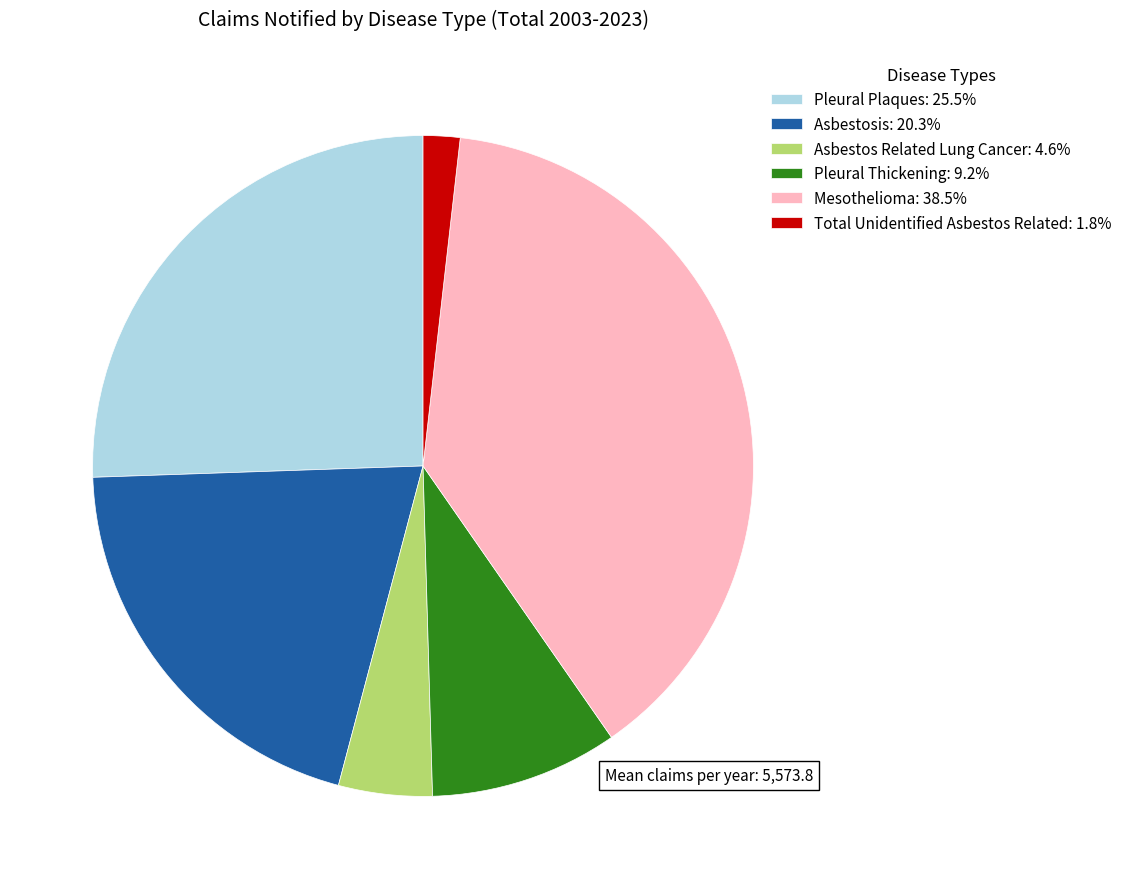

True or false: Mesothelioma accounts for 39% of the total.

True